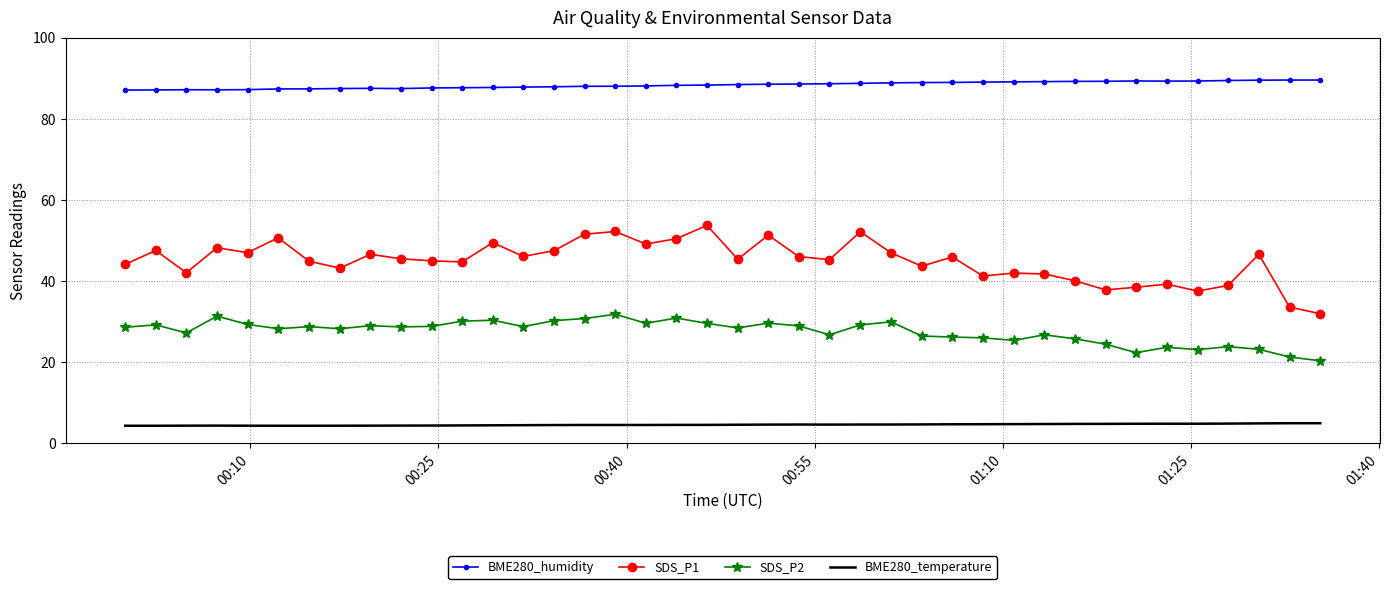

Which series has the largest total across all categories?

BME280_humidity